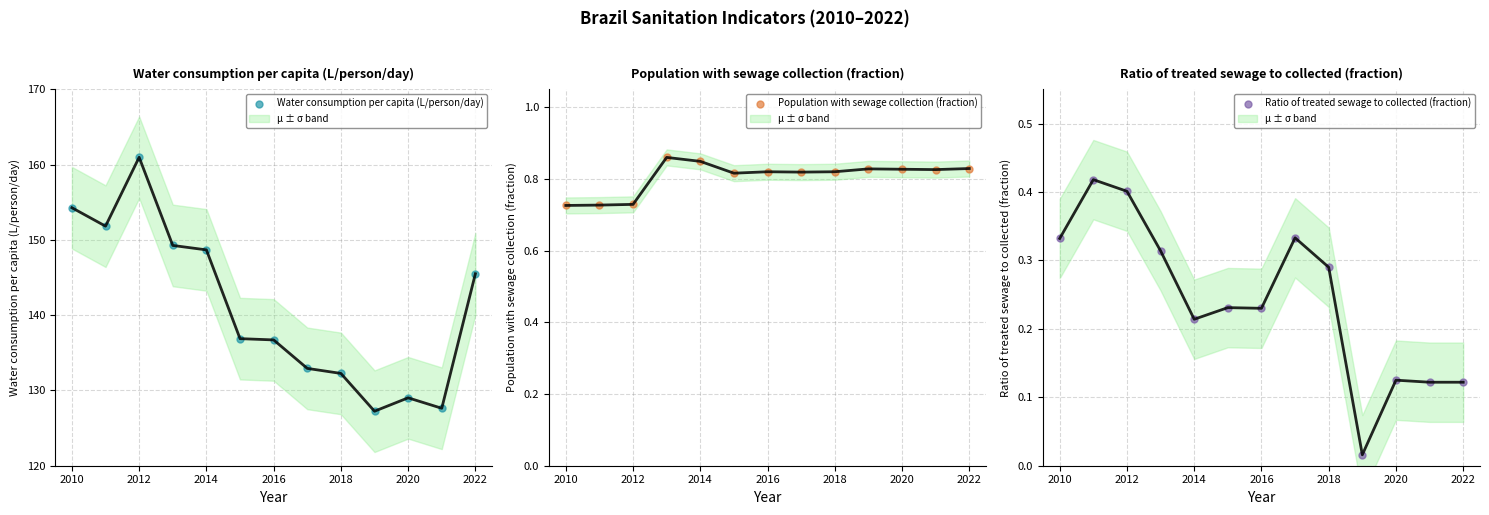

Which series reaches the maximum Y coordinate?

Water consumption per capita (L/person/day)